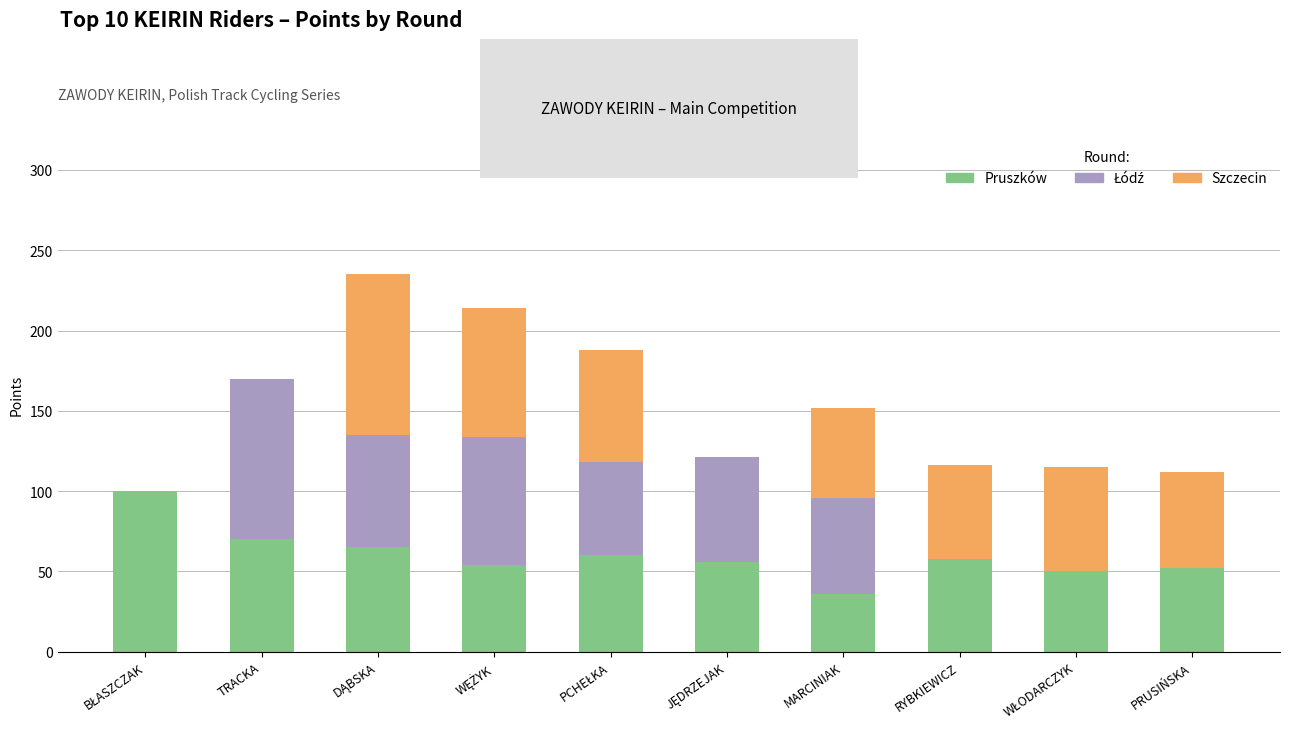

What is the maximum value for Pruszków?

100